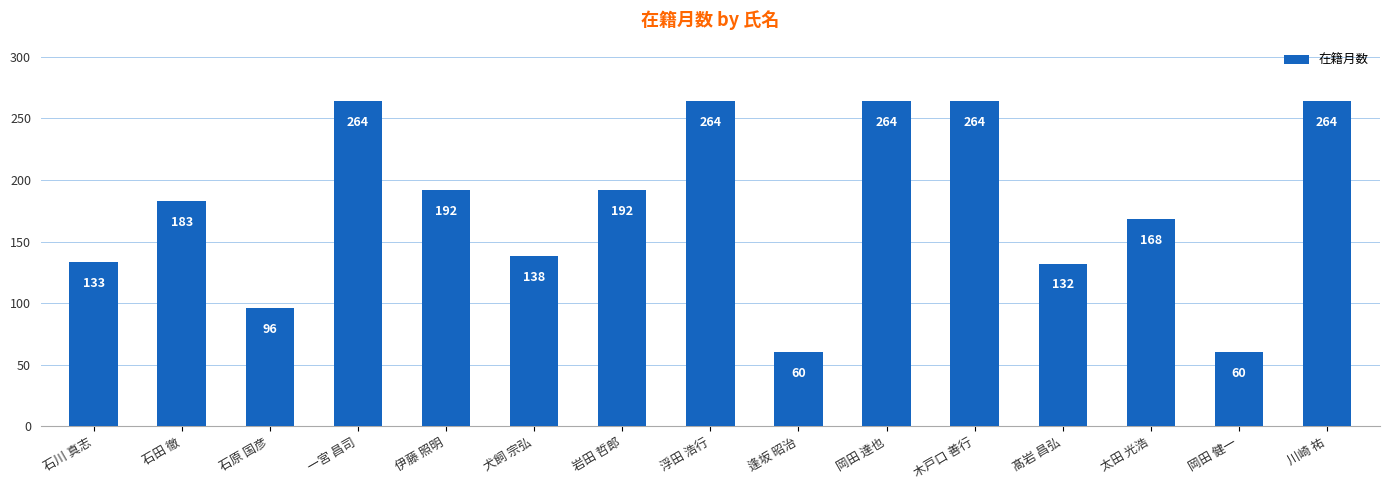

What is the value of the 11th bar from the left?

264